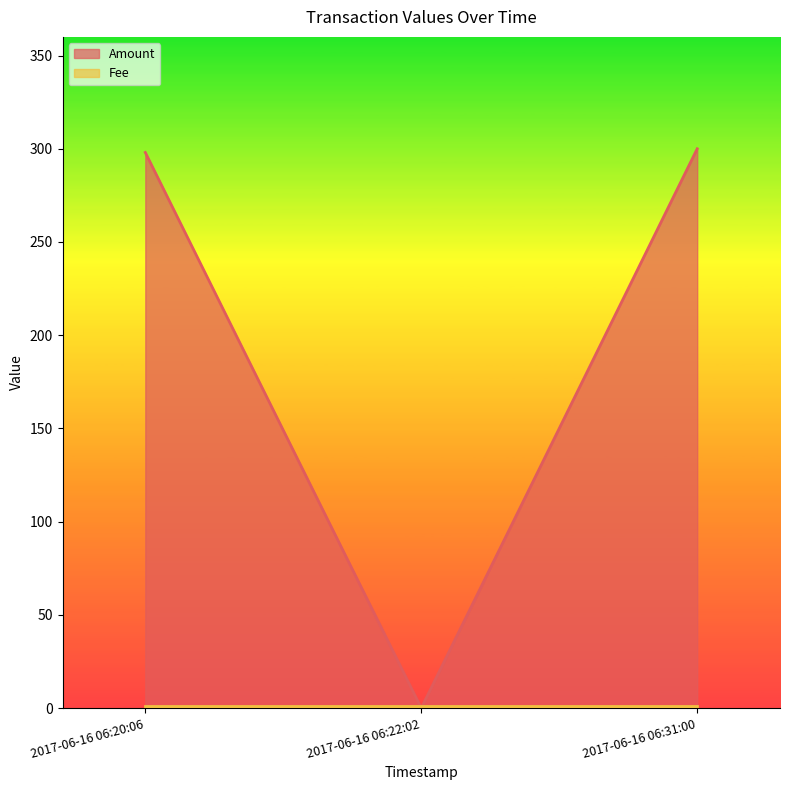

What is the change in value from 2017-06-16 06:20:06 to 2017-06-16 06:22:02?

-298